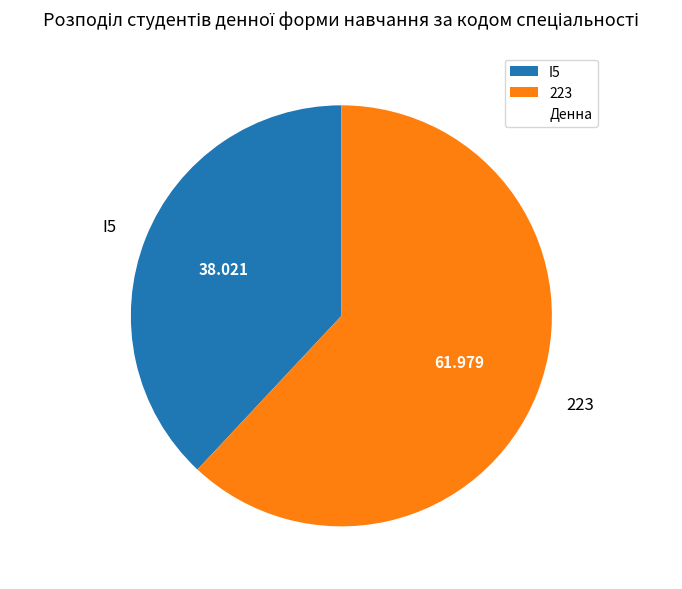

True or false: I5 accounts for 51% of the total.

False